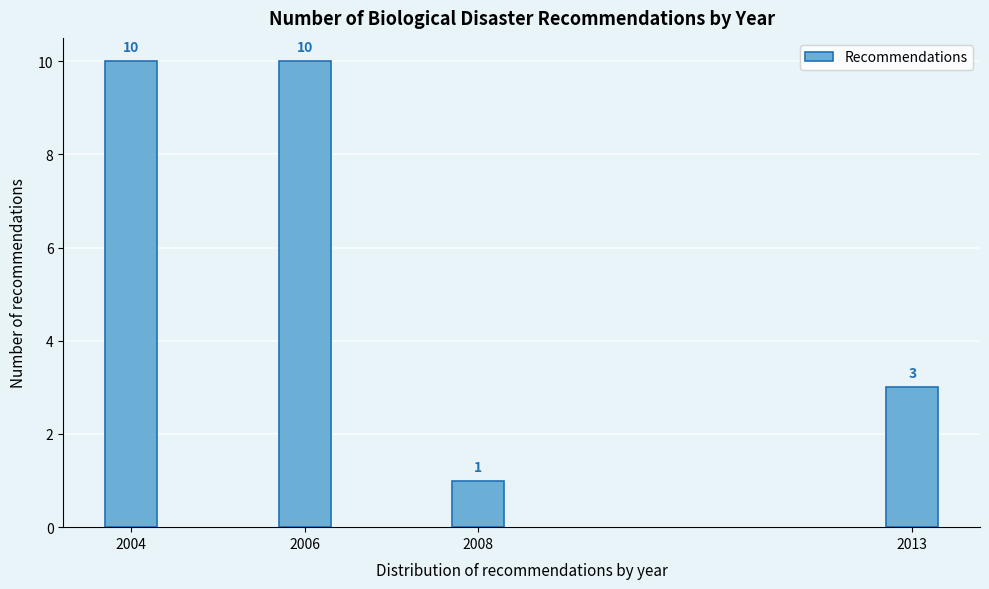

Reading left to right, what are all the values shown in this chart?

2004=10	2006=10	2008=1	2013=3